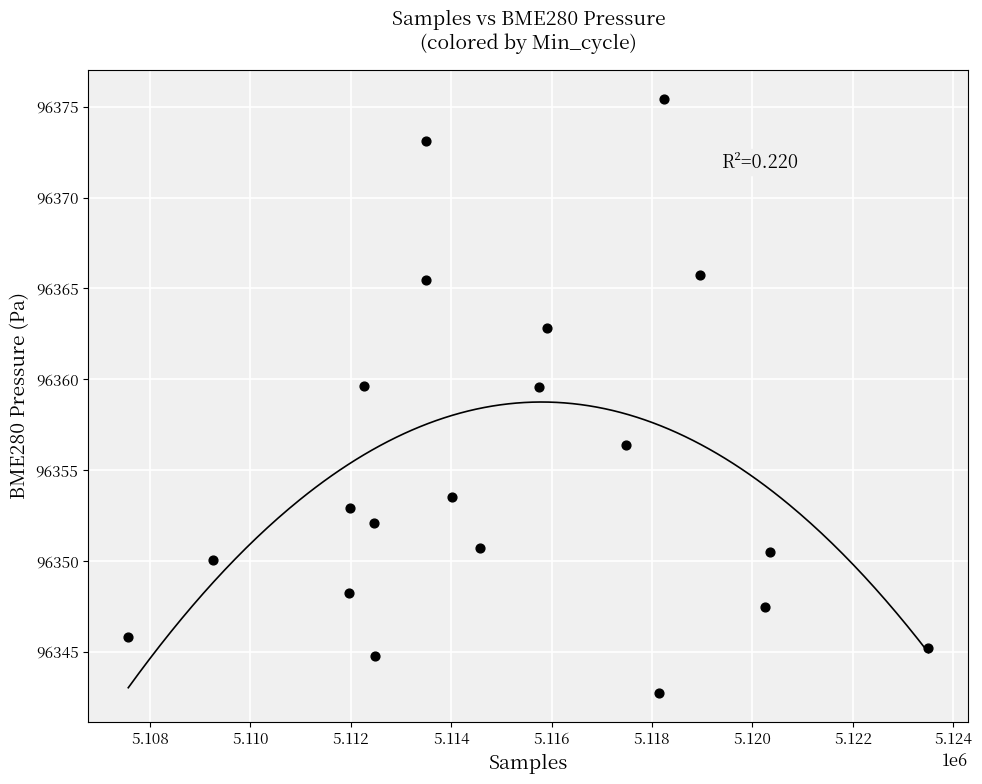

What is the range of Y values (max minus min)?

32.7